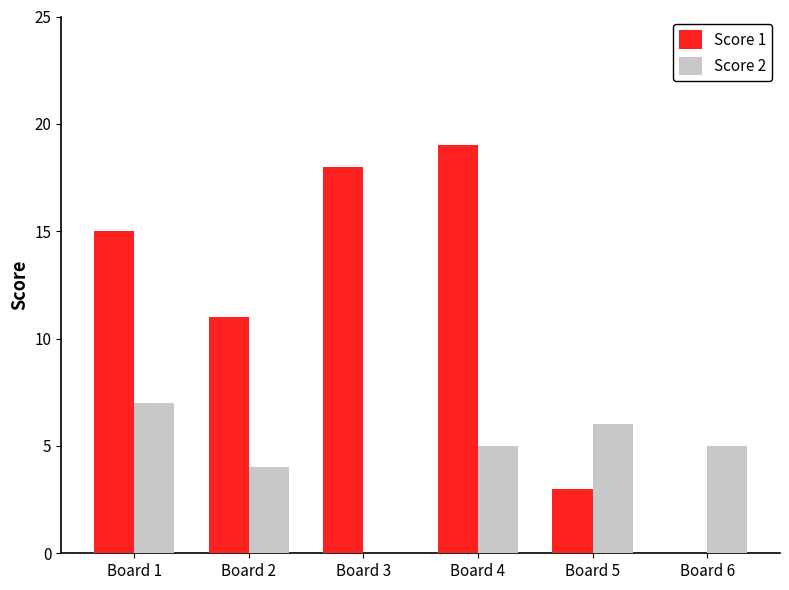

What is the sum of all Score 2 values?

27